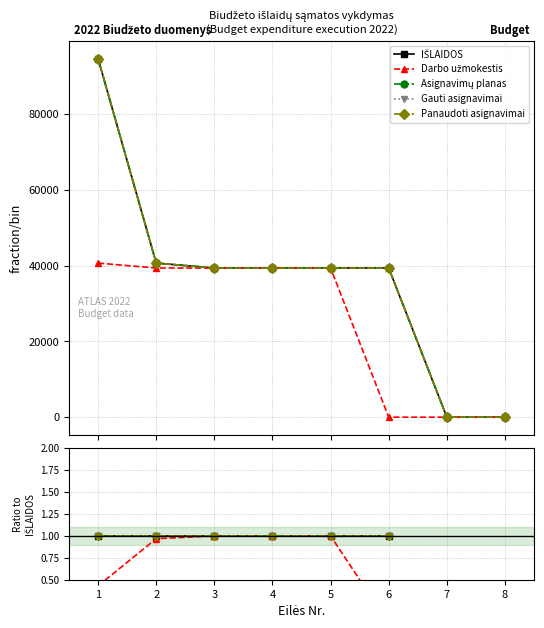

Does the chart display data point markers on the line(s)?

Yes